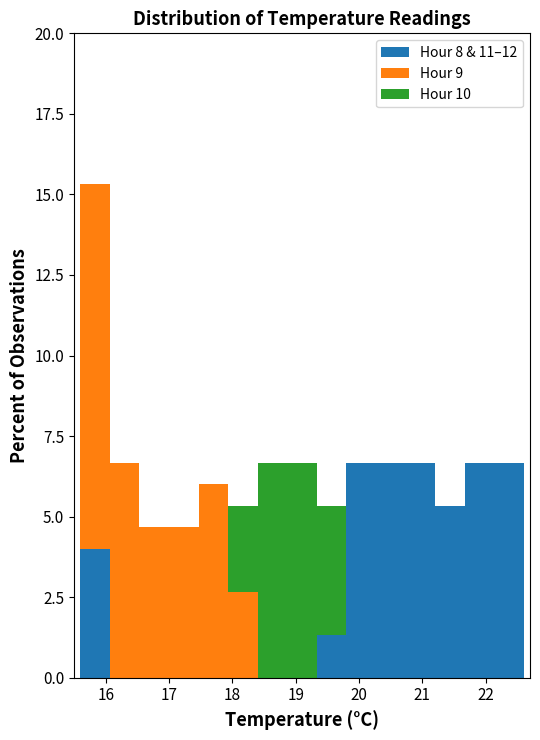

Which range on the x-axis has the tallest stacked bar (by total height)?

15.6 to 16.1